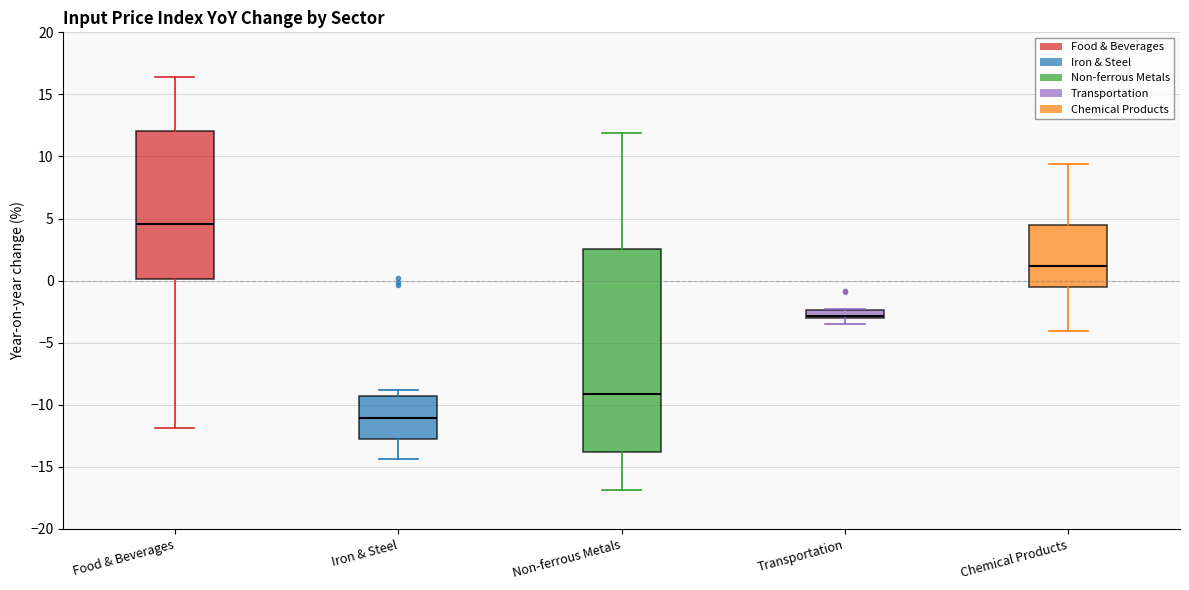

Where is the upper edge of the box for Iron & Steel on the y-axis? The values are not printed on the chart, so give them approximately, as read against the axis.

-9.5